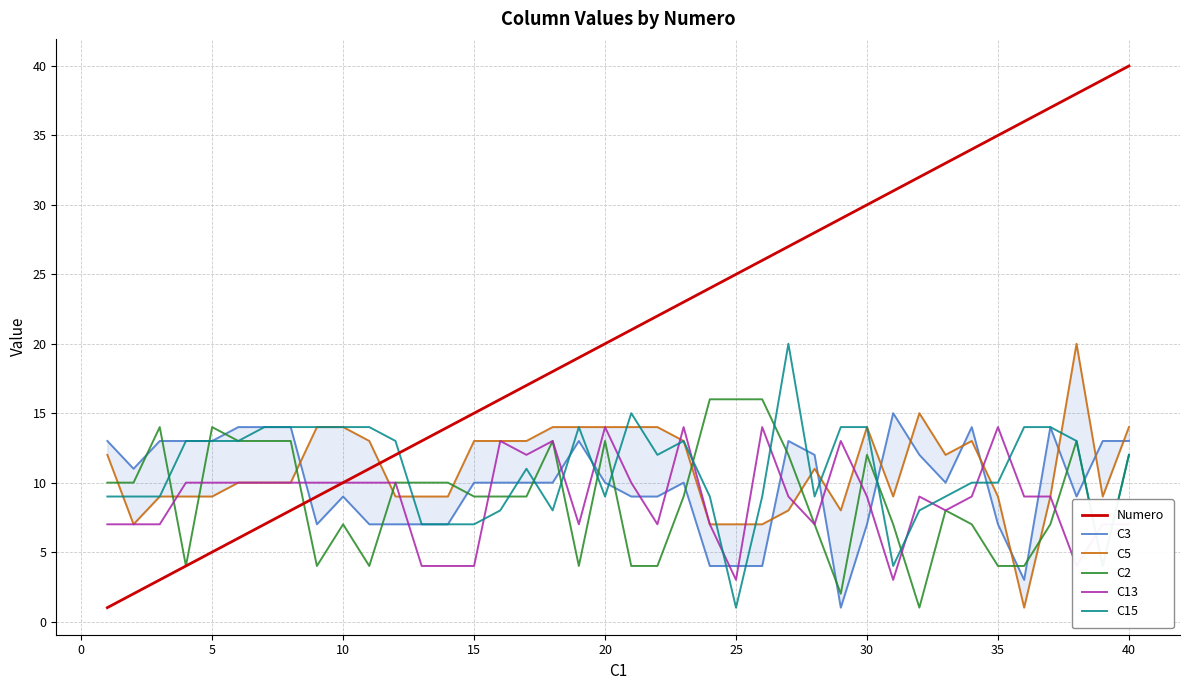

True or false: C3 and C2 intersect in this chart.

True